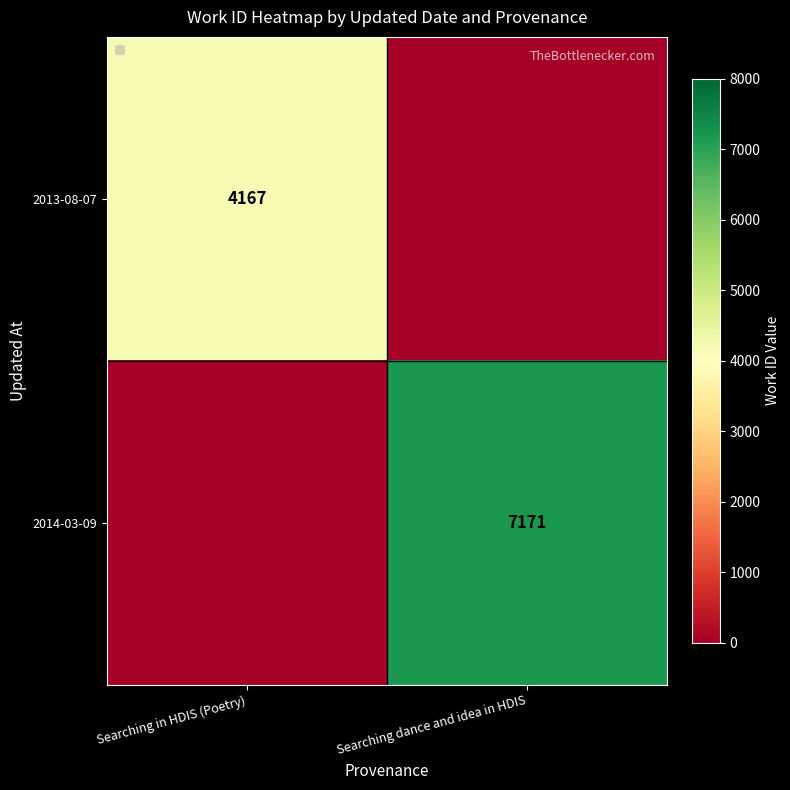

The 2014-03-09 series shows 1956 at Searching dance and idea in HDIS. True or false?

False